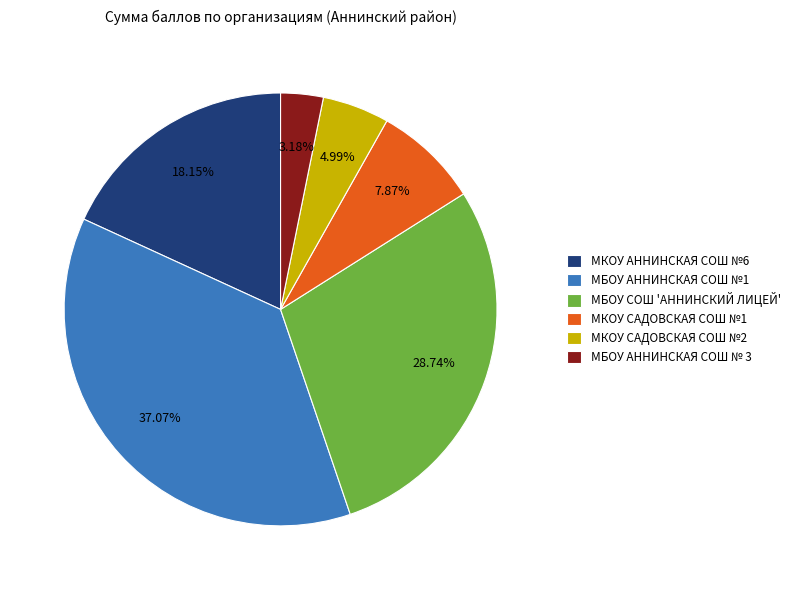

Does МКОУ АННИНСКАЯ СОШ №6 represent more than half of the total?

No